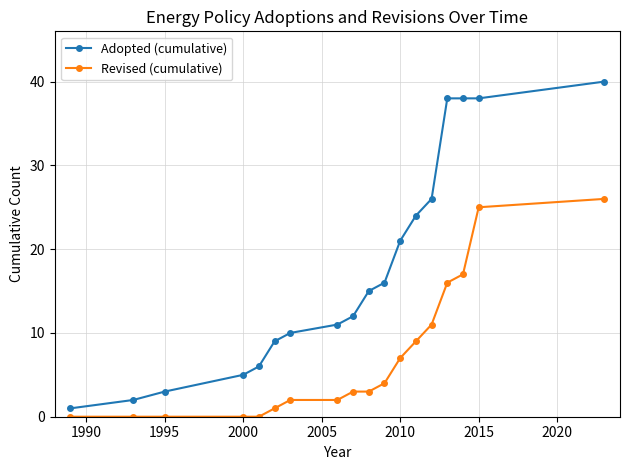

What is the maximum value shown in the chart?

40